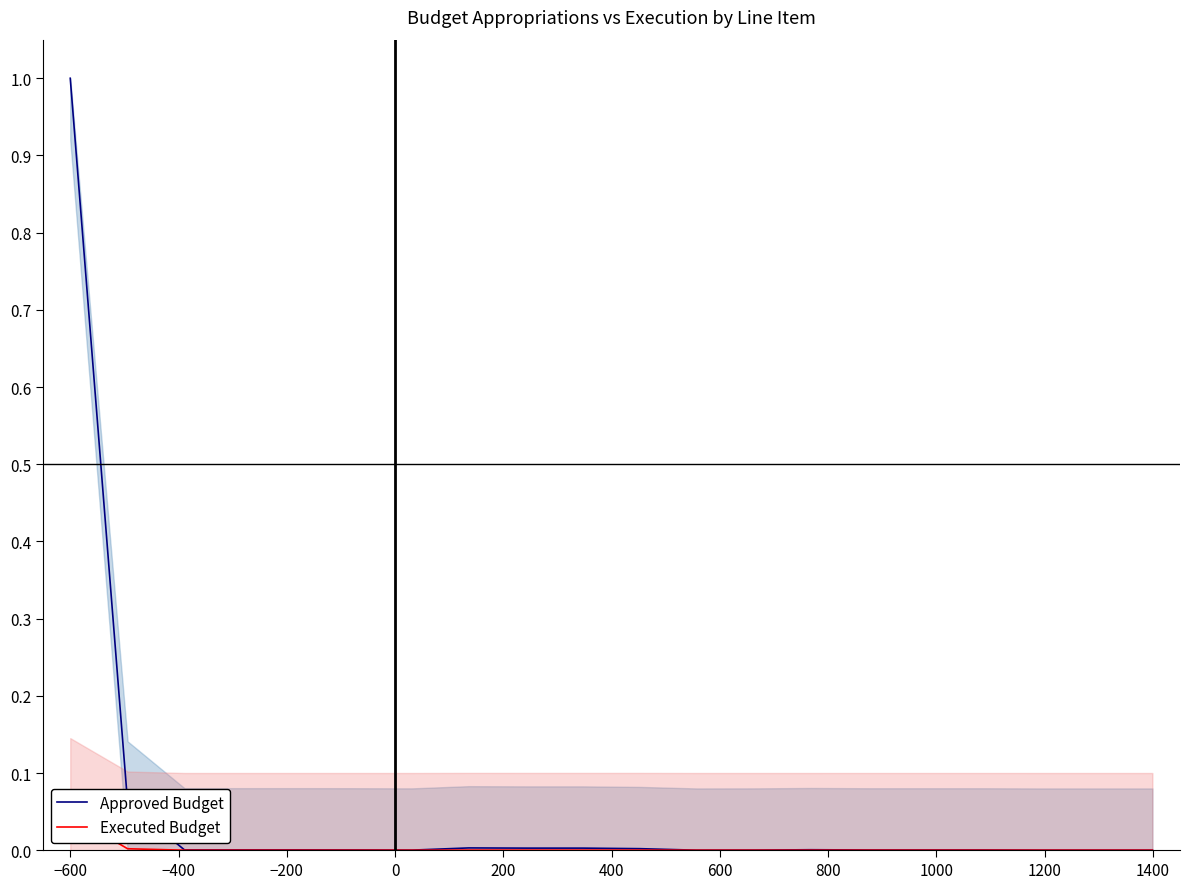

How many lines are shown in the chart?

2